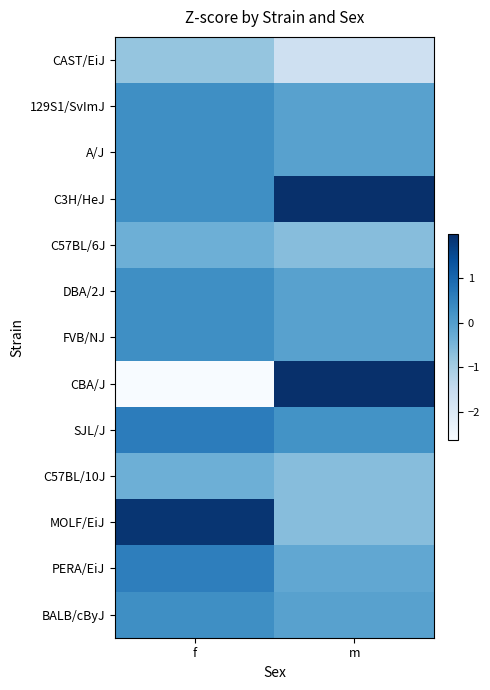

Which series changed the most between f and m?

CBA/J